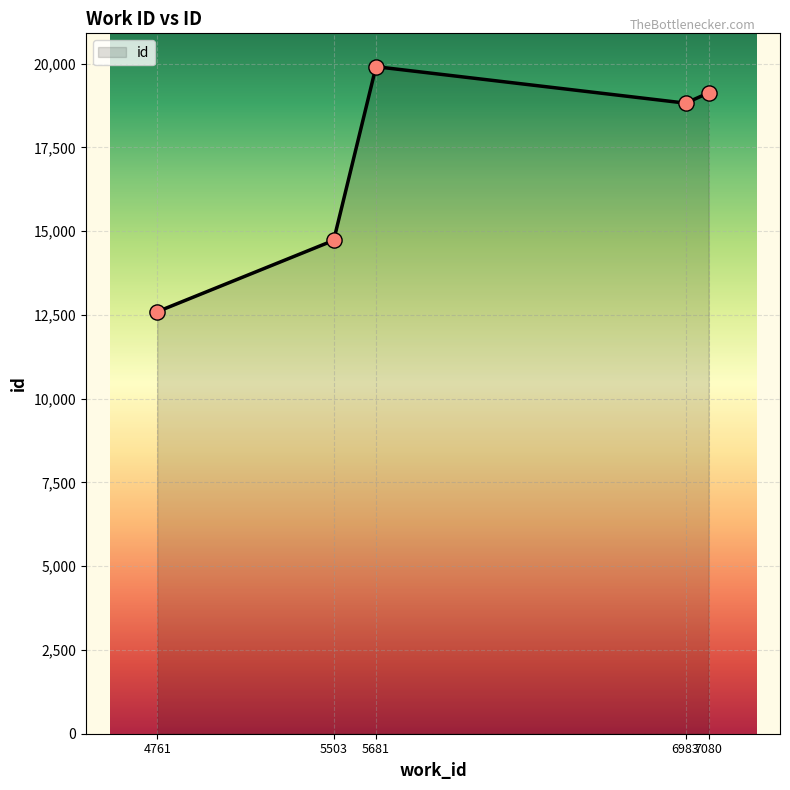

Between 7080 and 6983, which is larger?

7080